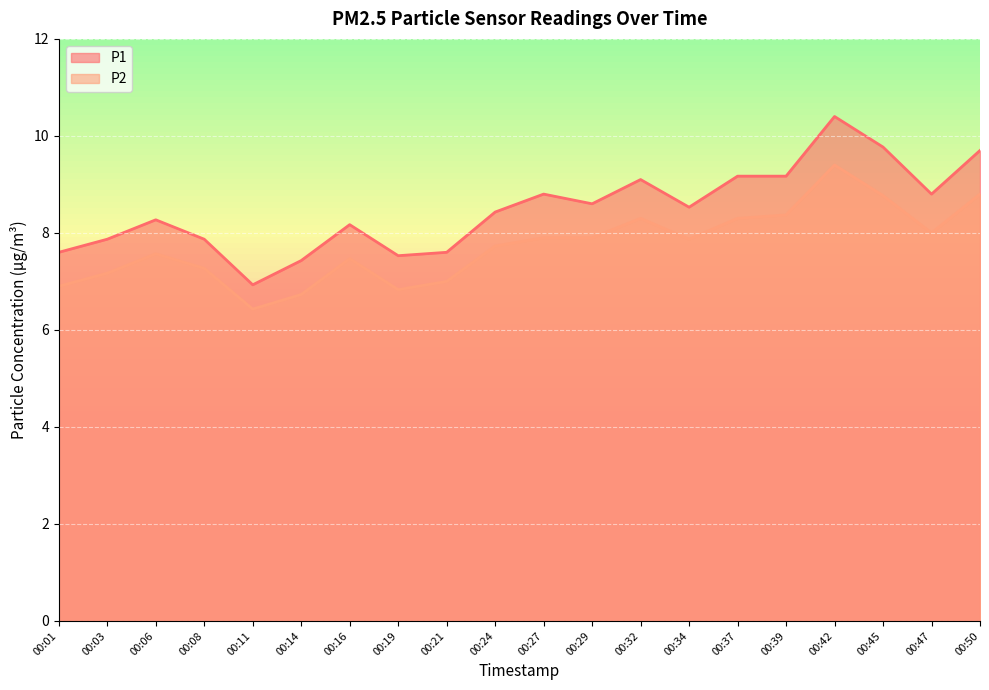

Is it true that P1 equals 6.3 at 00:42?

False